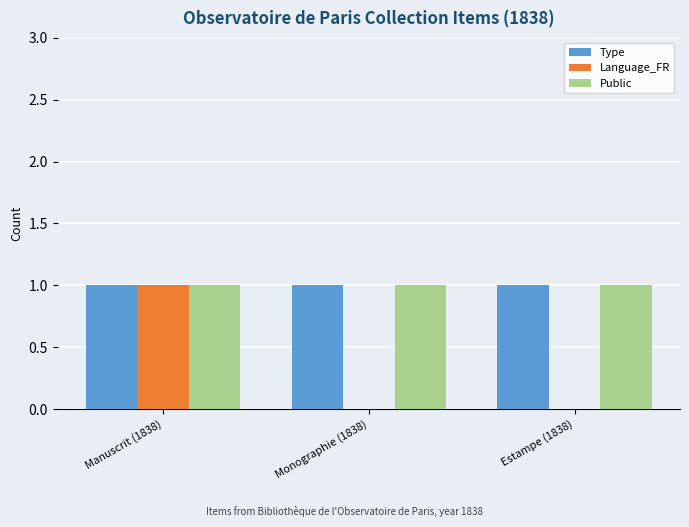

Which series changed the most between Manuscrit (1838) and Monographie (1838)?

Language_FR